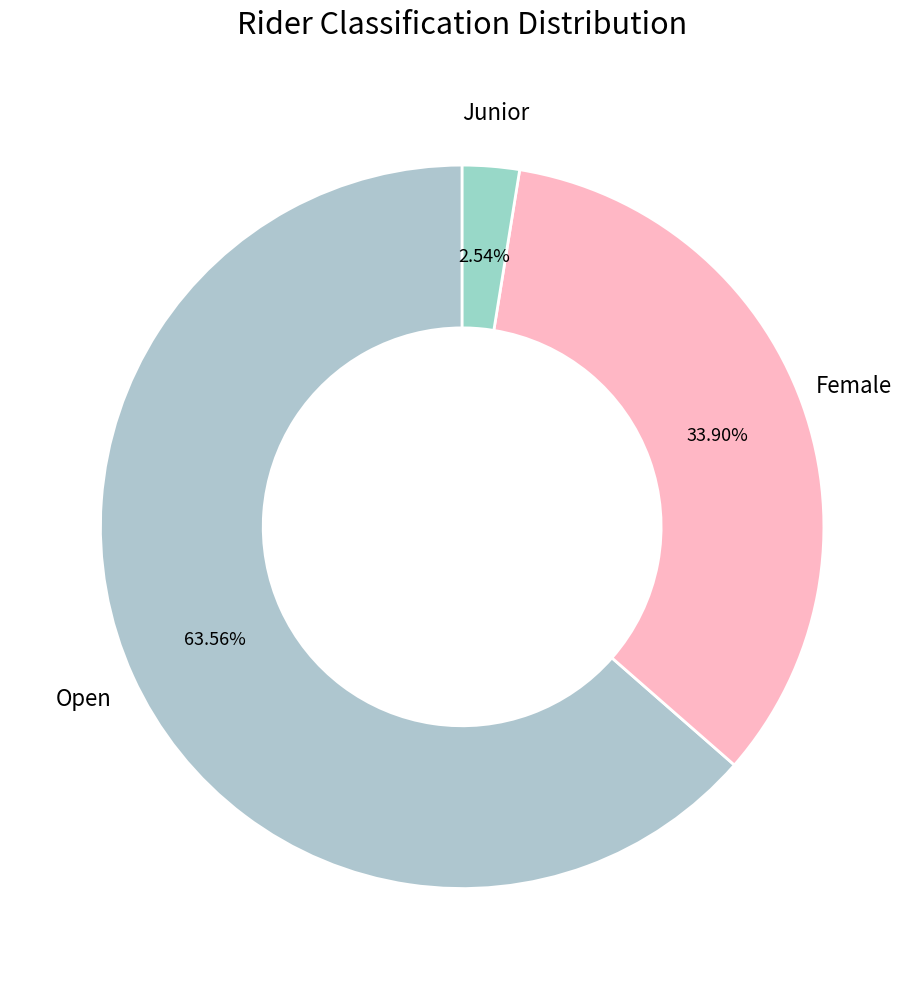

Is there a majority slice in this chart?

Yes